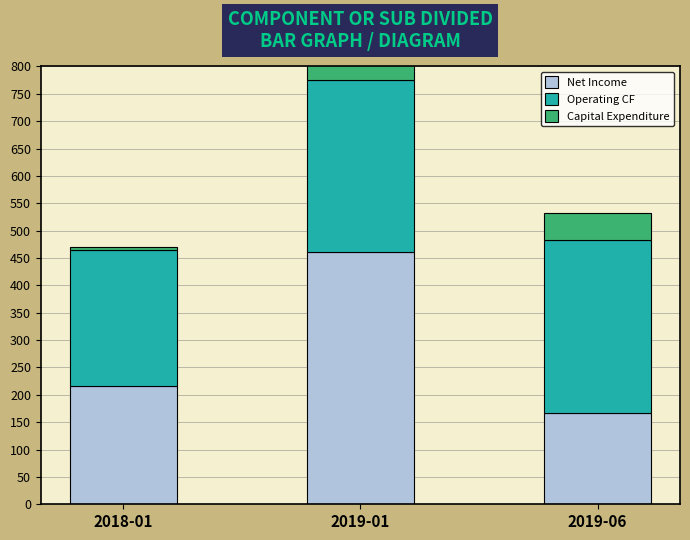

Reading left to right, list all the values displayed in this chart.

Net Income: 215.2	460.3	166.4
Operating CF: 248.9	315.7	315.7
Capital Expenditure: 5.8	50.0	50.0